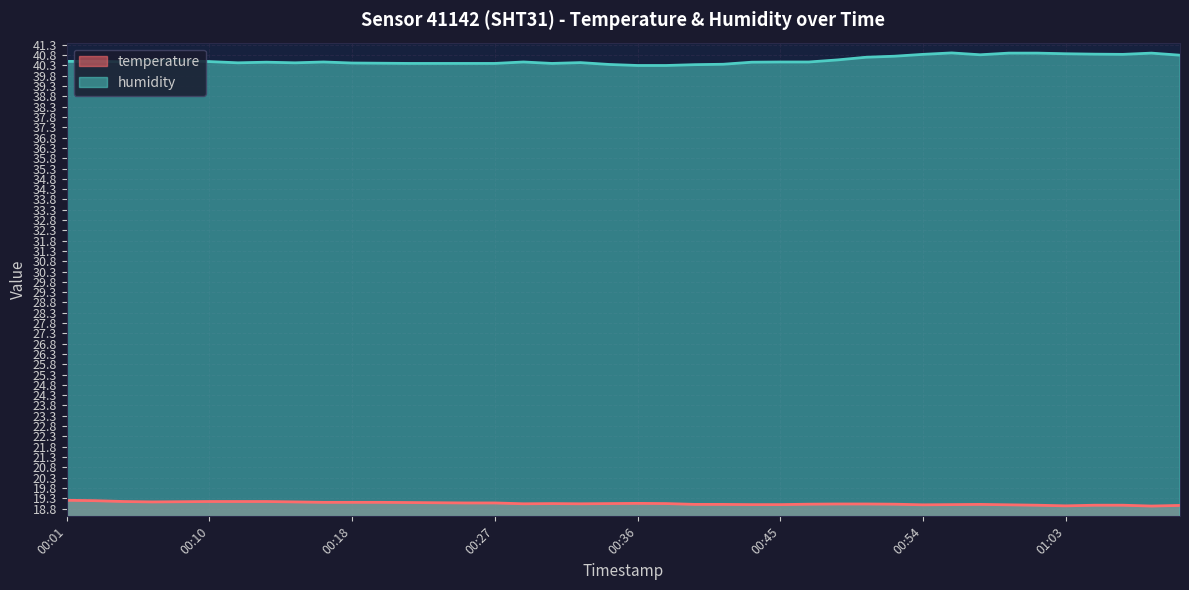

What is the spread (max minus min) of values at 00:20?

21.3